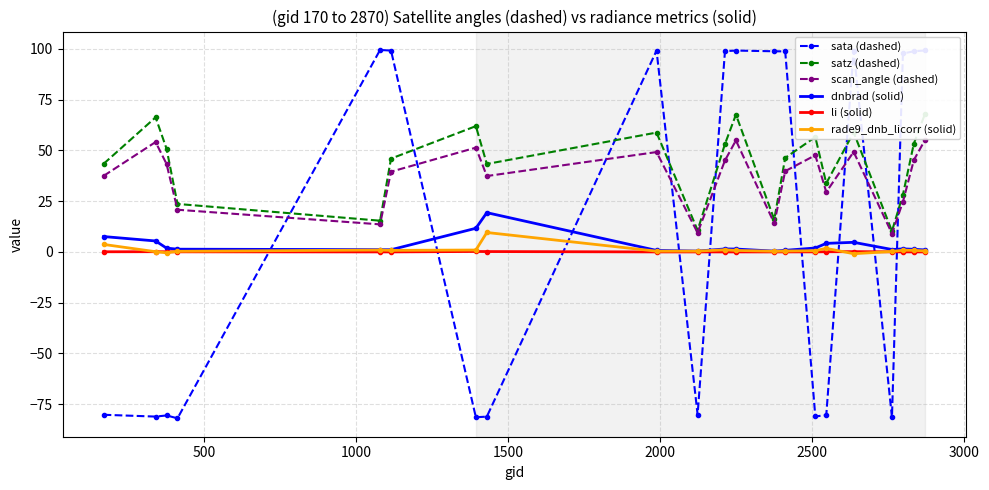

Does the chart display data point markers on the line(s)?

Yes